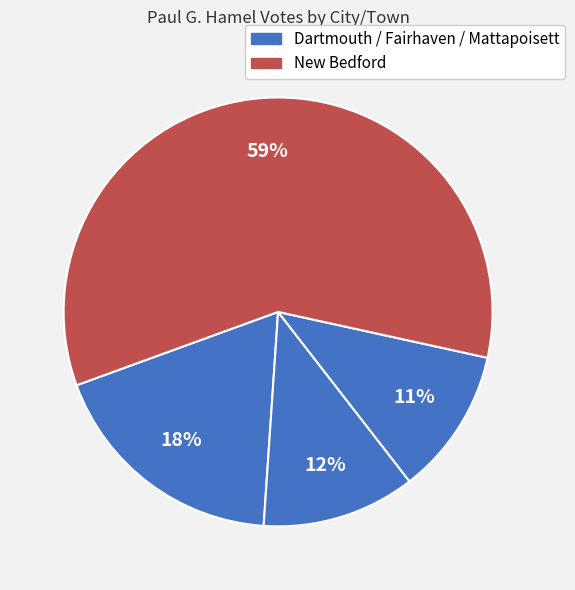

Count the number of slices in the pie.

4